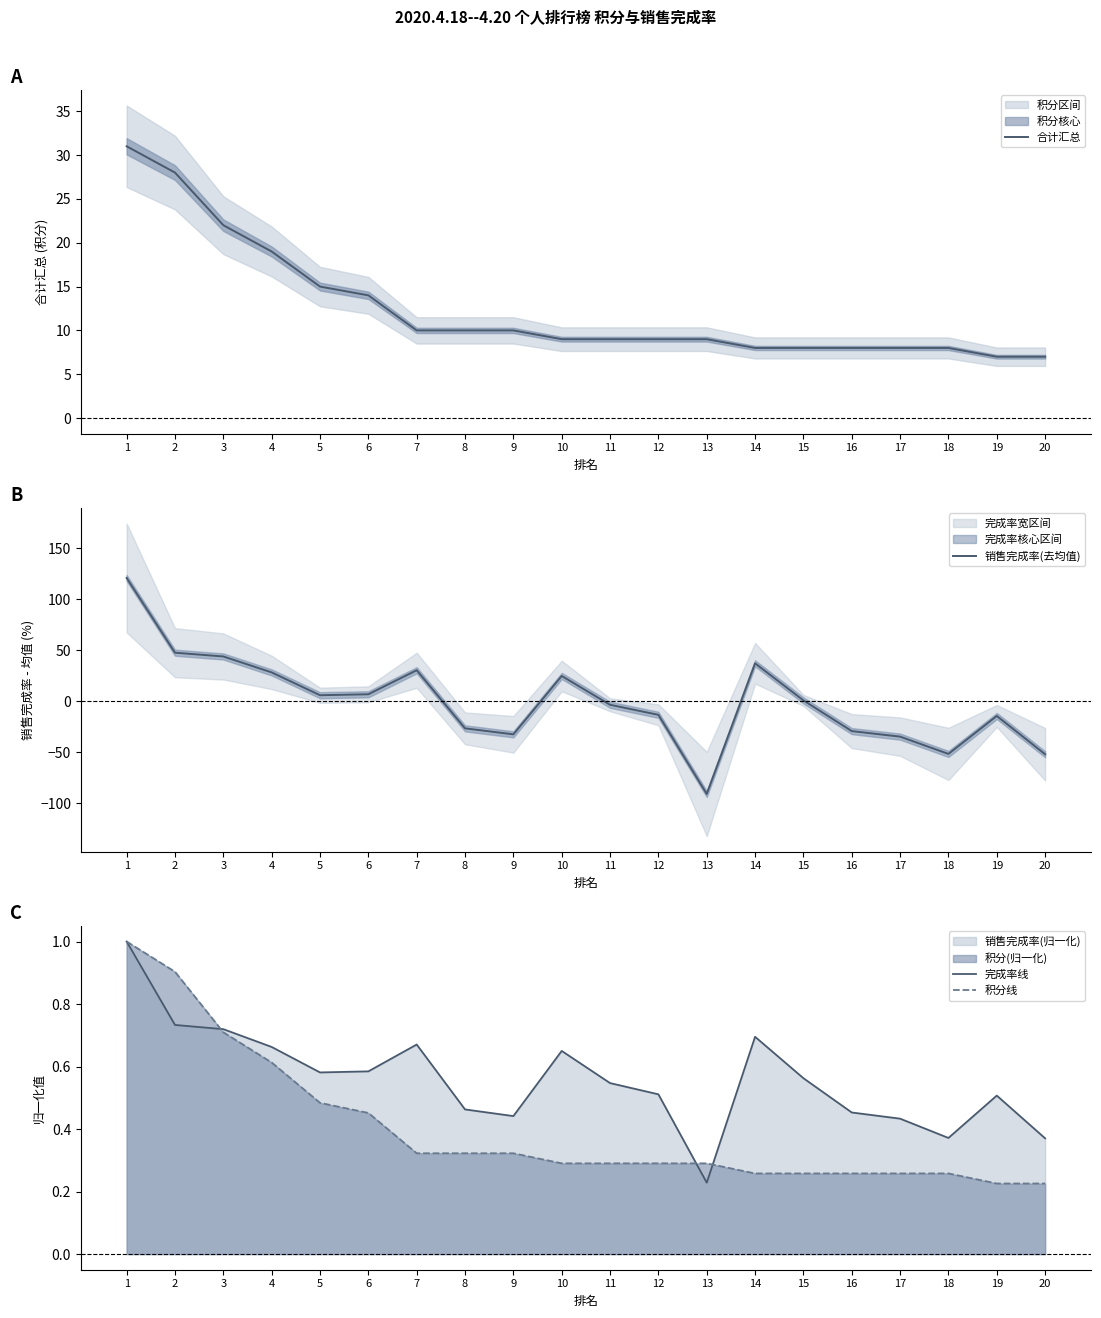

True or false: 积分线 has a value of 0.1 at 15.

False